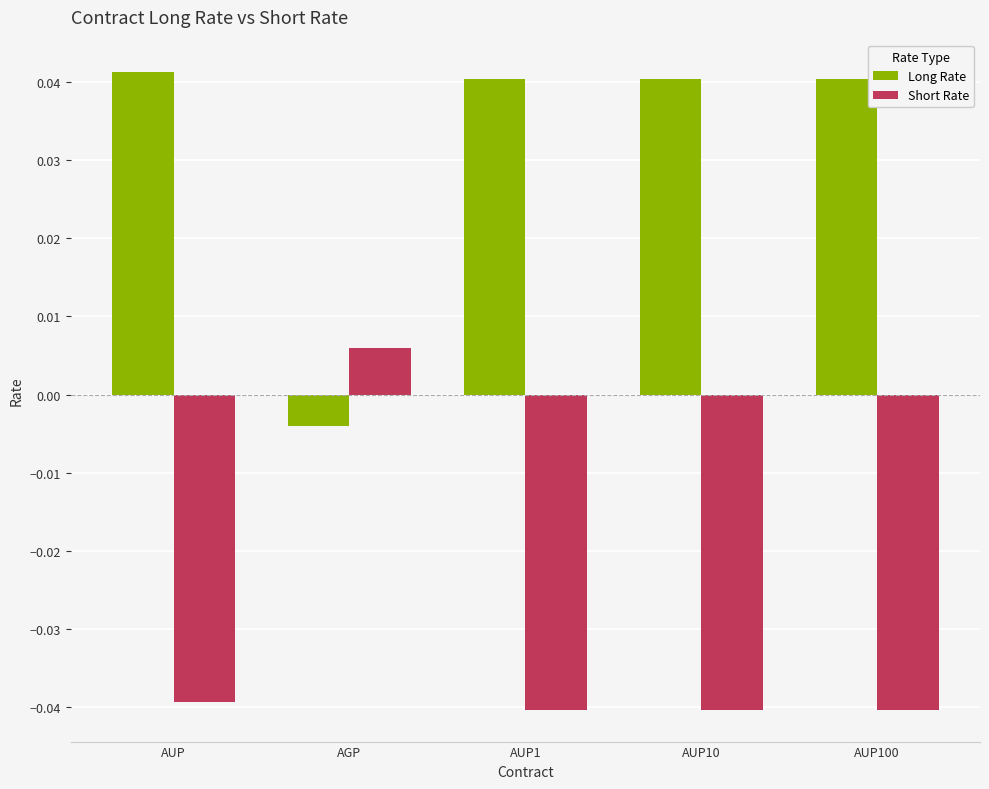

What are all the series names shown in the legend?

Long Rate, Short Rate